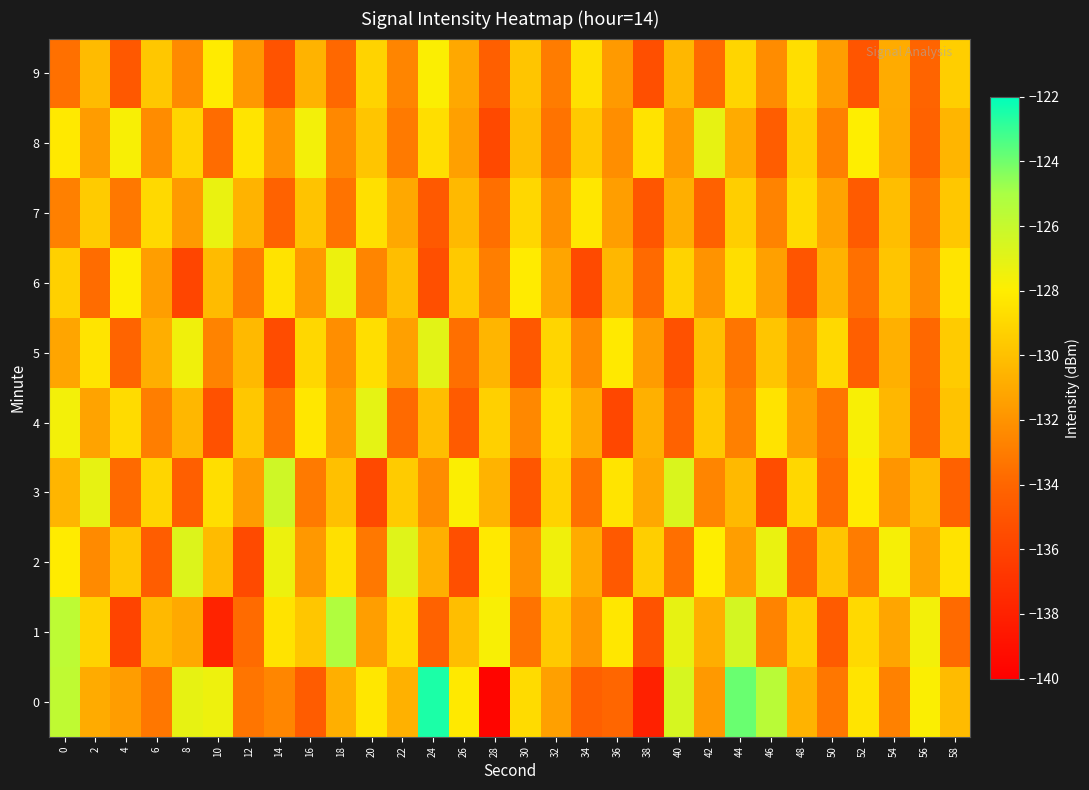

Which series has the widest spread of values?

row_0